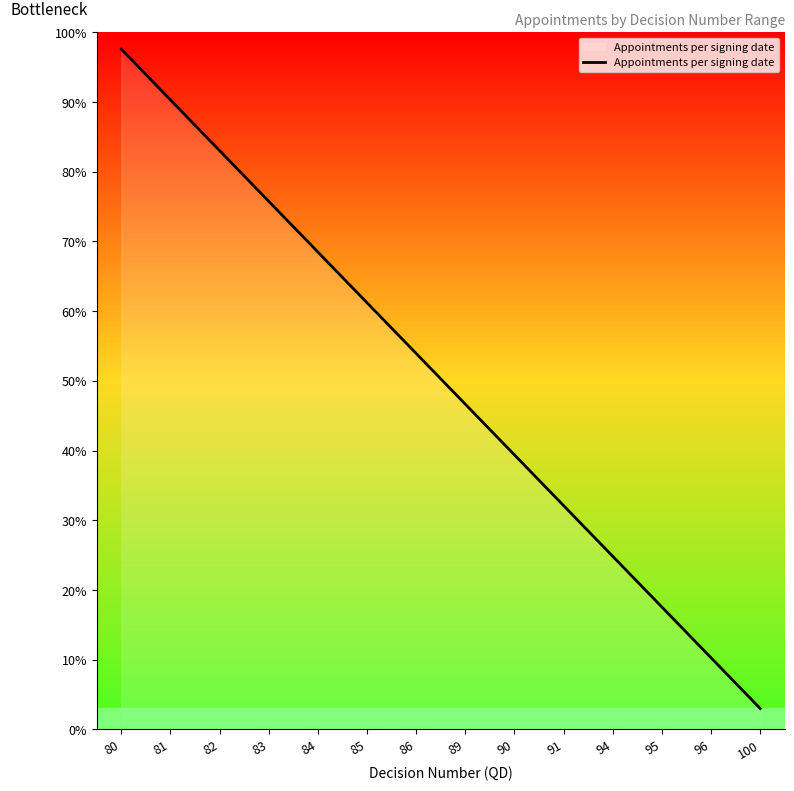

What is the value of the 3rd point from the left?

83.0